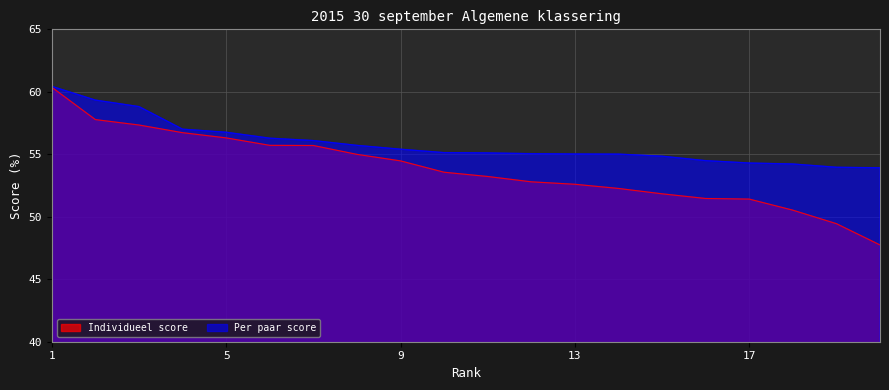

Reading right to left, what are all the values shown in this chart?

Individueel score: 20=47.7	19=49.4	18=50.5	17=51.4	16=51.5	15=51.8	14=52.3	13=52.6	12=52.8	11=53.2	10=53.6	9=54.5	8=55.0	7=55.7	6=55.7	5=56.3	4=56.7	3=57.3	2=57.8	1=60.4
Per paar score: 20=53.9	19=54.0	18=54.2	17=54.3	16=54.5	15=54.8	14=55.0	13=55.0	12=55.1	11=55.1	10=55.1	9=55.4	8=55.7	7=56.1	6=56.3	5=56.8	4=57.0	3=58.8	2=59.3	1=60.4